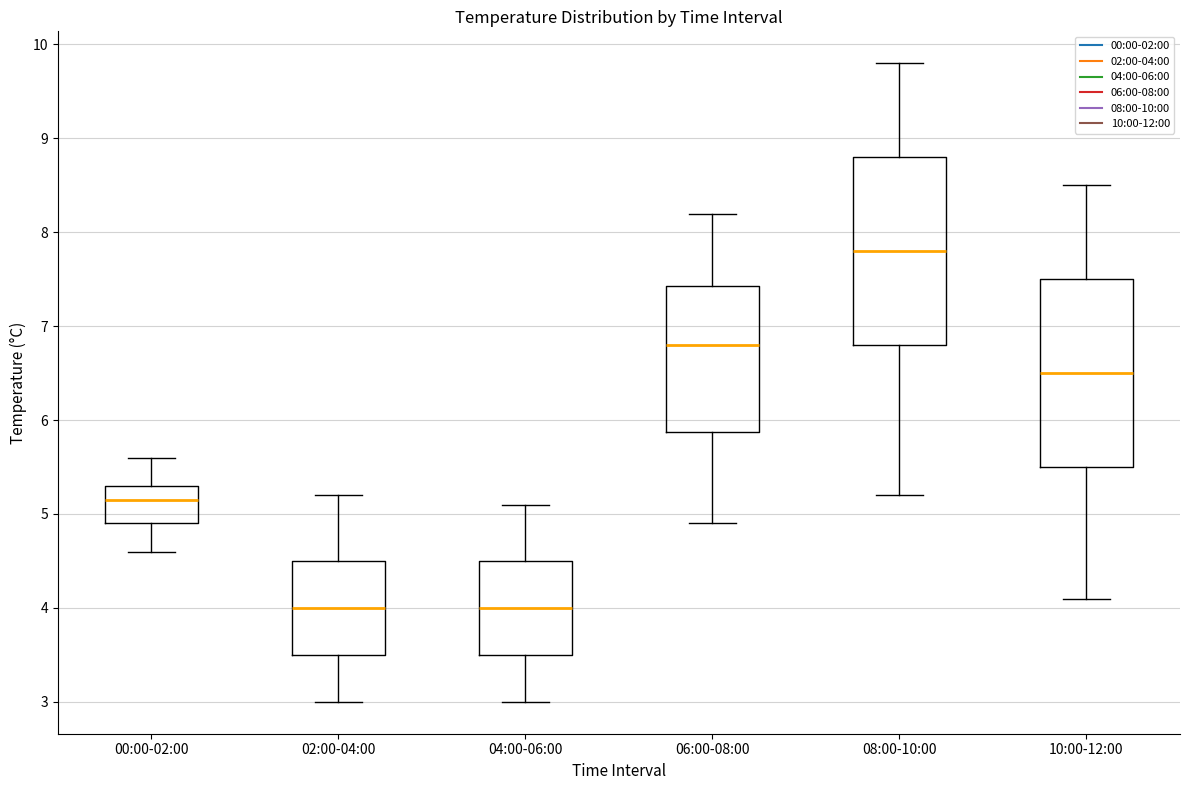

Reading left to right, read every box against the y-axis: the position of its median line, the range the box covers, and the ends of its whiskers. The values are not printed on the chart, so give them approximately, as read against the axis.

00:00-02:00: median 5.2, box 4.9 to 5.3, whiskers 4.6 to 5.6
02:00-04:00: median 4.0, box 3.5 to 4.5, whiskers 3.0 to 5.2
04:00-06:00: median 4.0, box 3.5 to 4.5, whiskers 3.0 to 5.1
06:00-08:00: median 6.8, box 5.9 to 7.4, whiskers 4.9 to 8.2
08:00-10:00: median 7.8, box 6.8 to 8.8, whiskers 5.2 to 9.8
10:00-12:00: median 6.5, box 5.5 to 7.5, whiskers 4.1 to 8.5